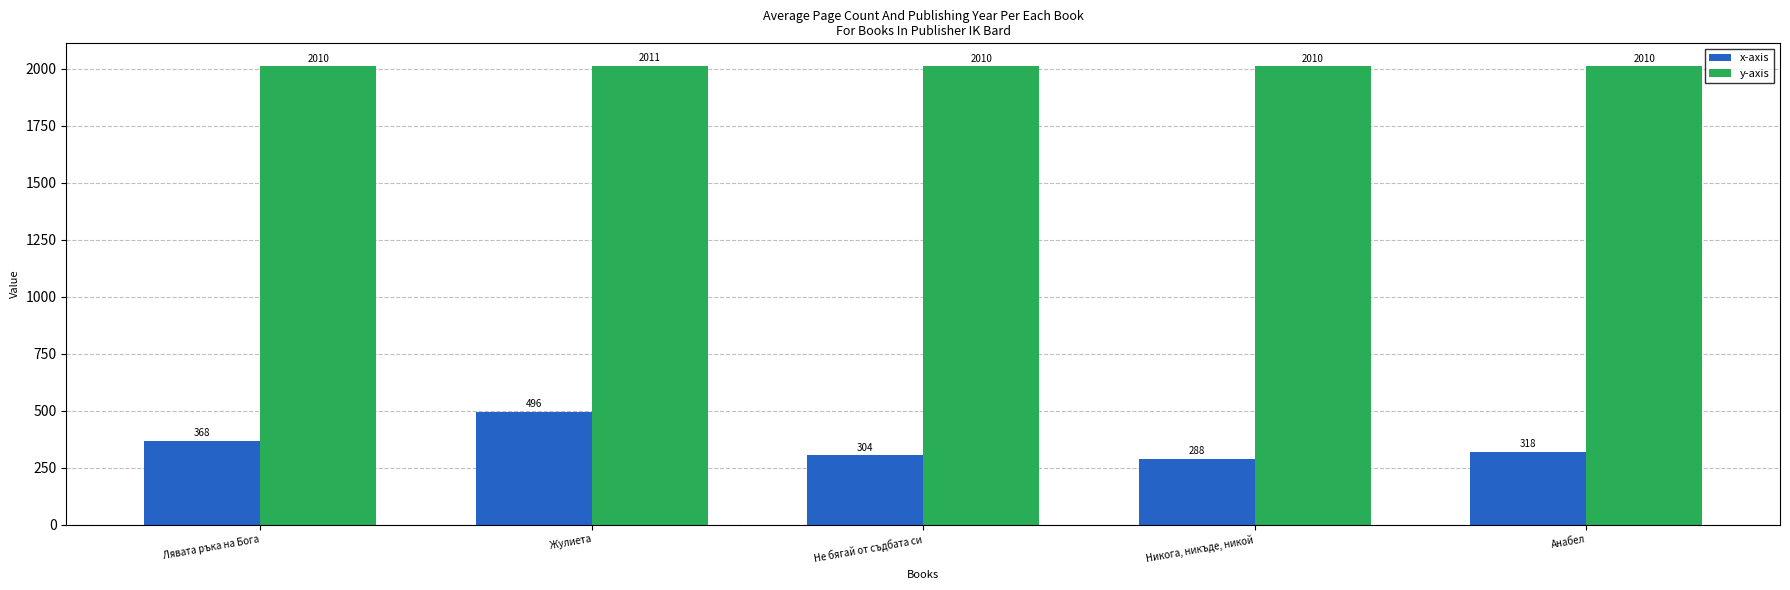

What is the label of the 2nd bar from the left?

Жулиета